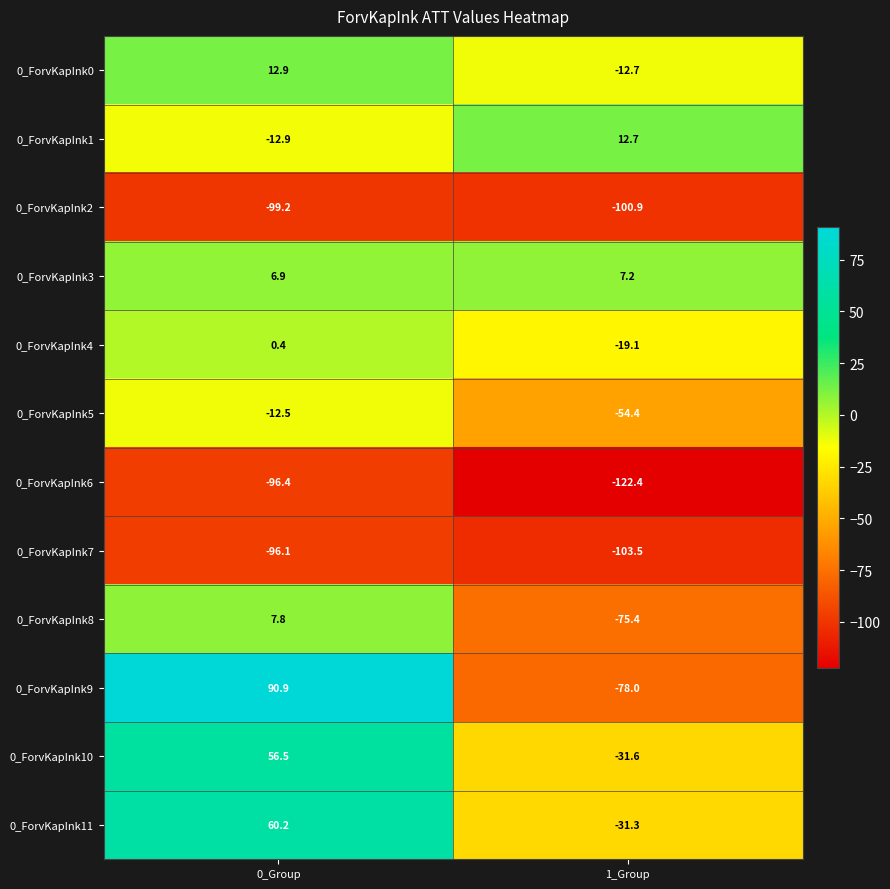

How many distinct data groups are displayed?

12